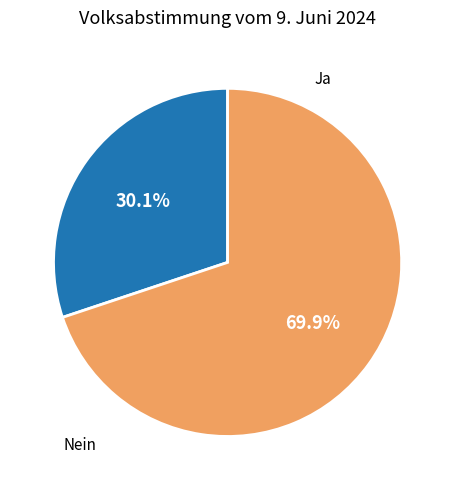

To the nearest percent, what is the average slice percentage?

50%